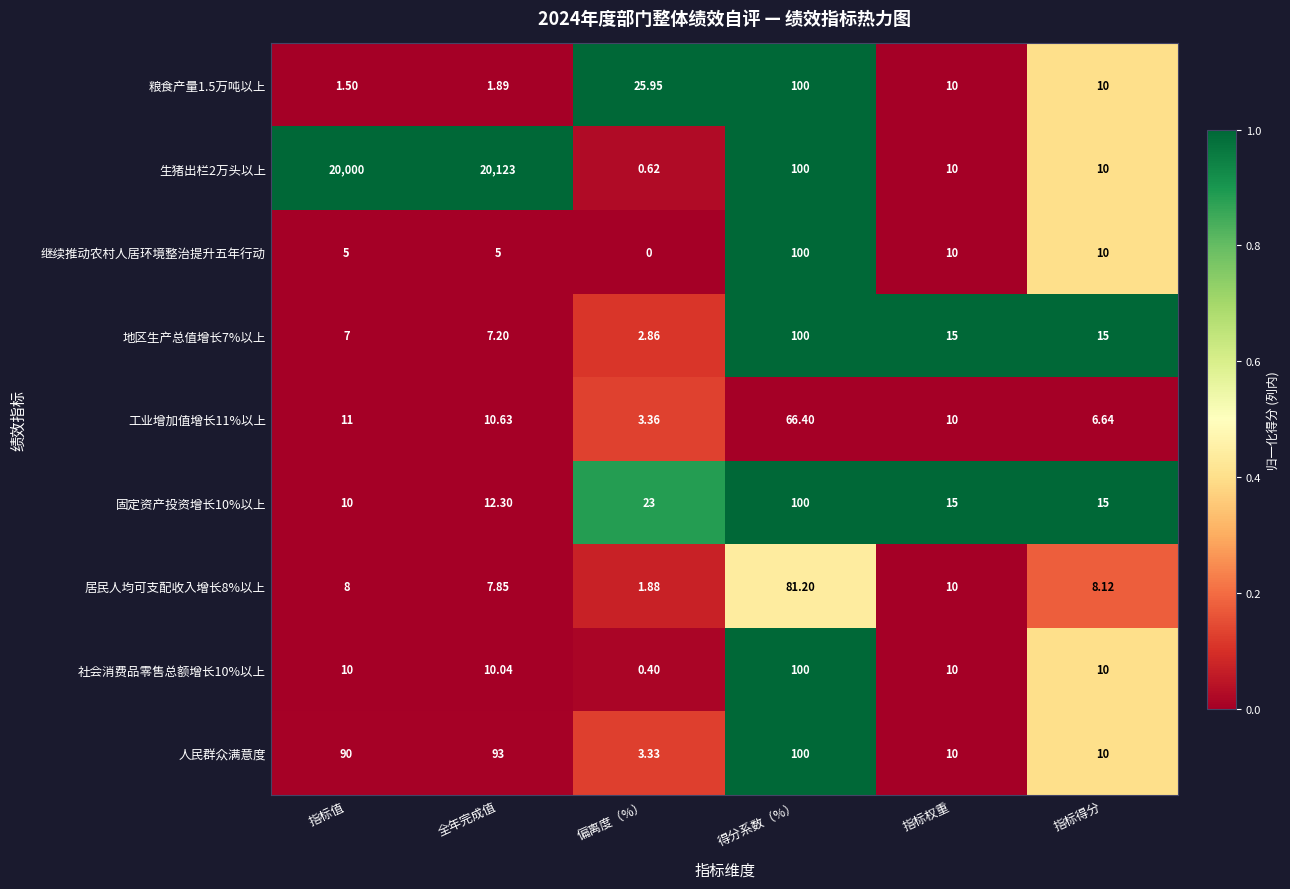

At which category is the sum across all series the highest?

全年完成值